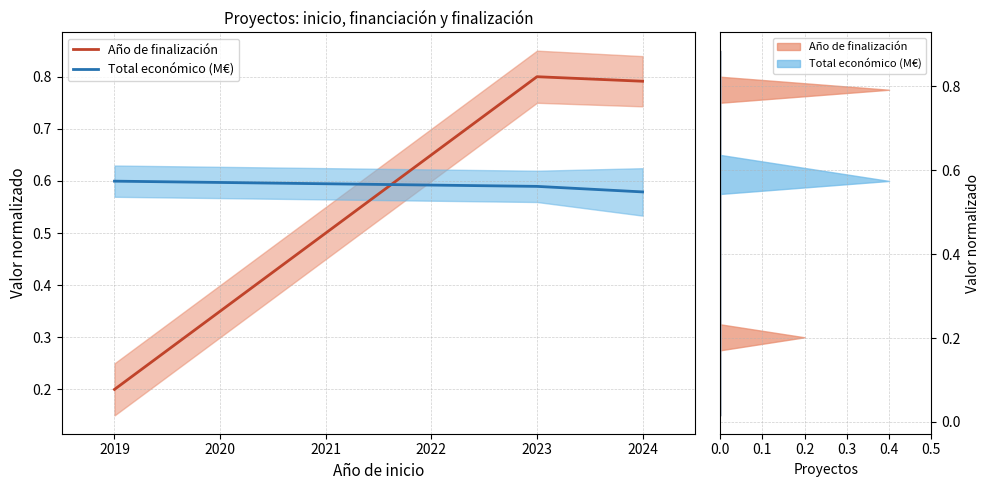

What is the value of the Total económico (M€) point at the 3rd from the left?

0.6